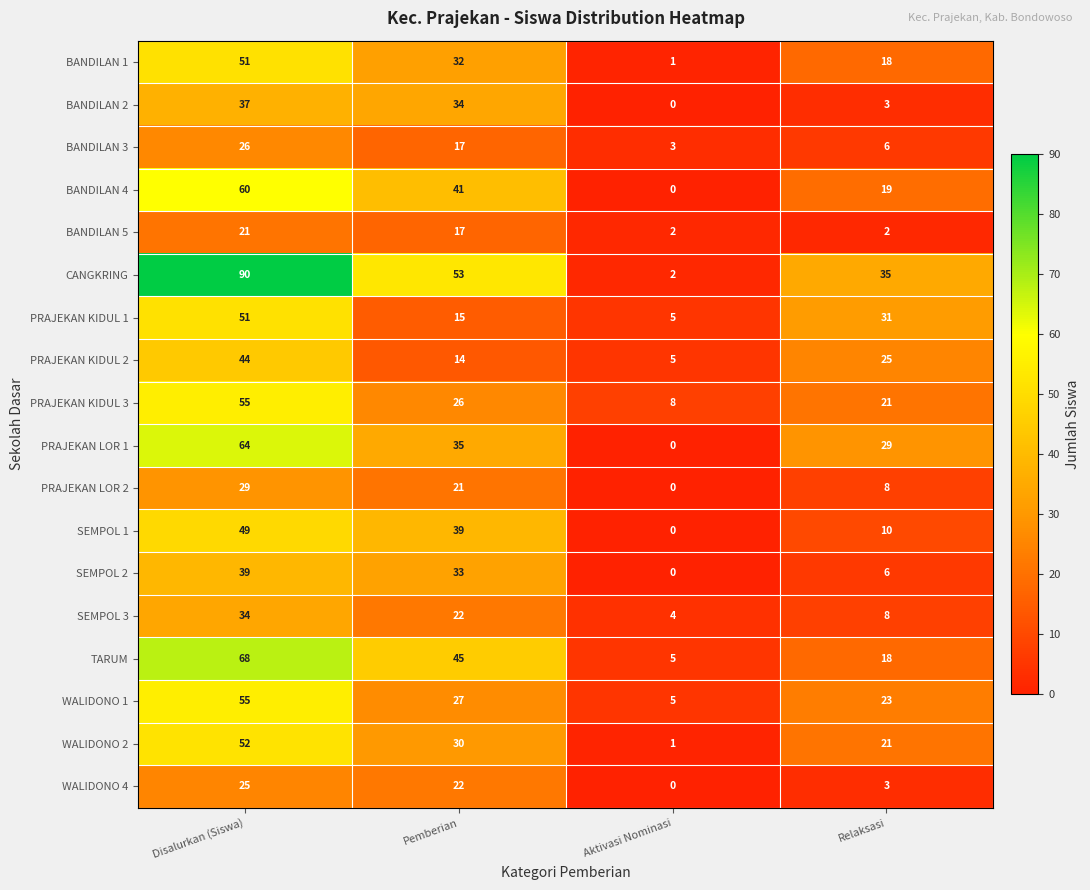

Is it true that BANDILAN 4 equals 14 at Disalurkan (Siswa)?

False